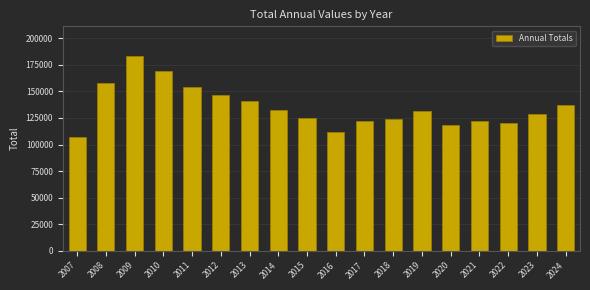

Is it true that the value at 2010 is 267543?

False